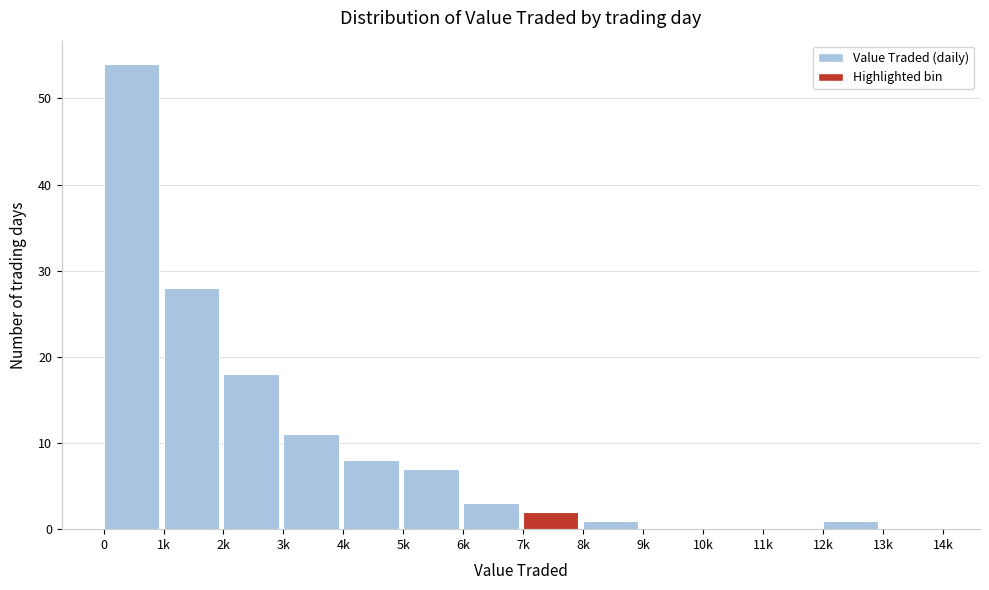

Reading left to right, transcribe all the data shown in this chart.

0=54	1k=28	2k=18	3k=11	4k=8	5k=7	6k=3	7k=2	8k=1	9k=0	10k=0	11k=0	12k=1	13k=0